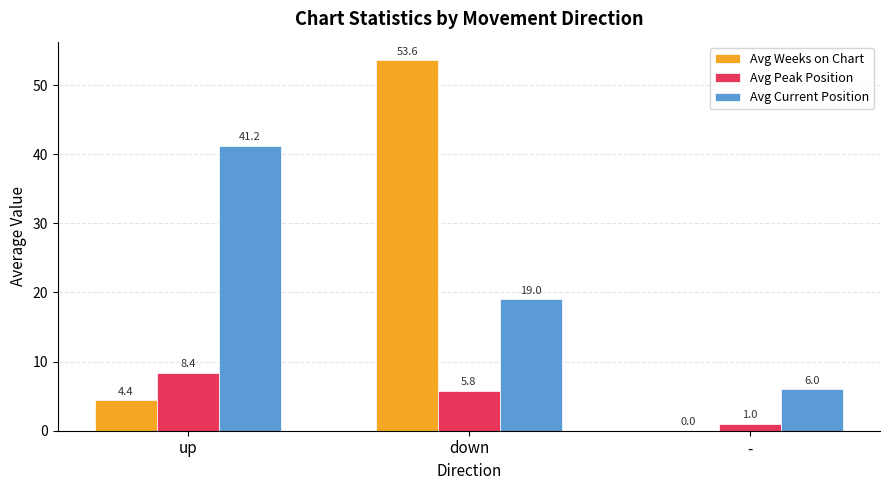

What is the sum of all Avg Current Position values?

66.2